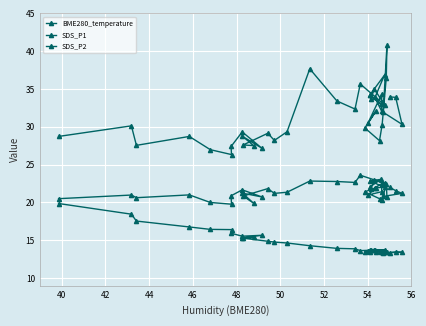

In SDS_P1, how many points are higher than both neighbors (excluding endpoints)?

13